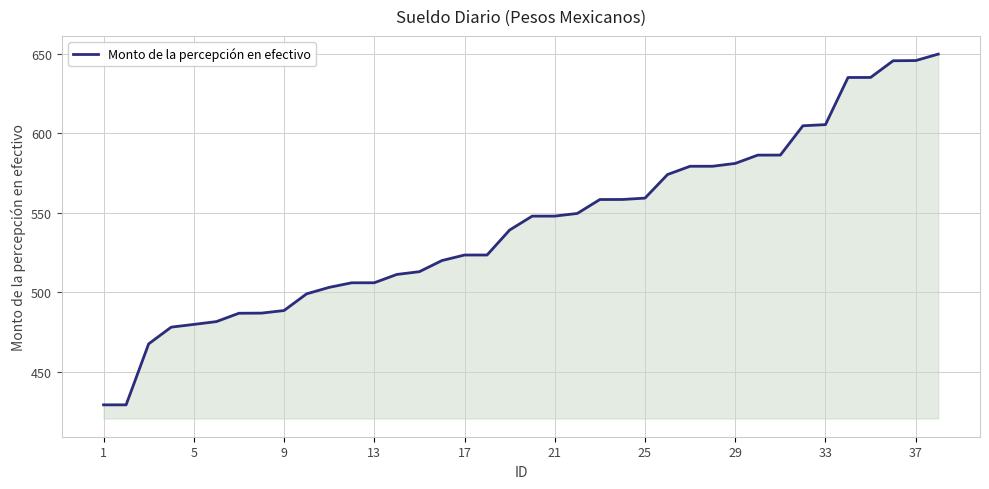

What is the average value?

542.2